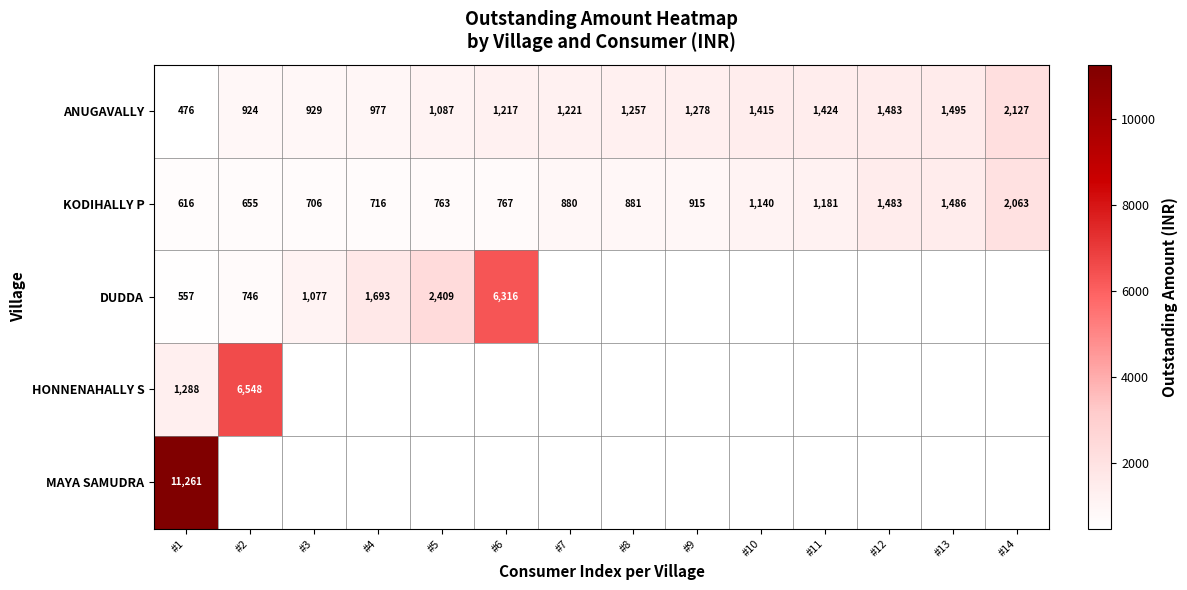

At which label does KODIHALLY P reach its peak?

#14